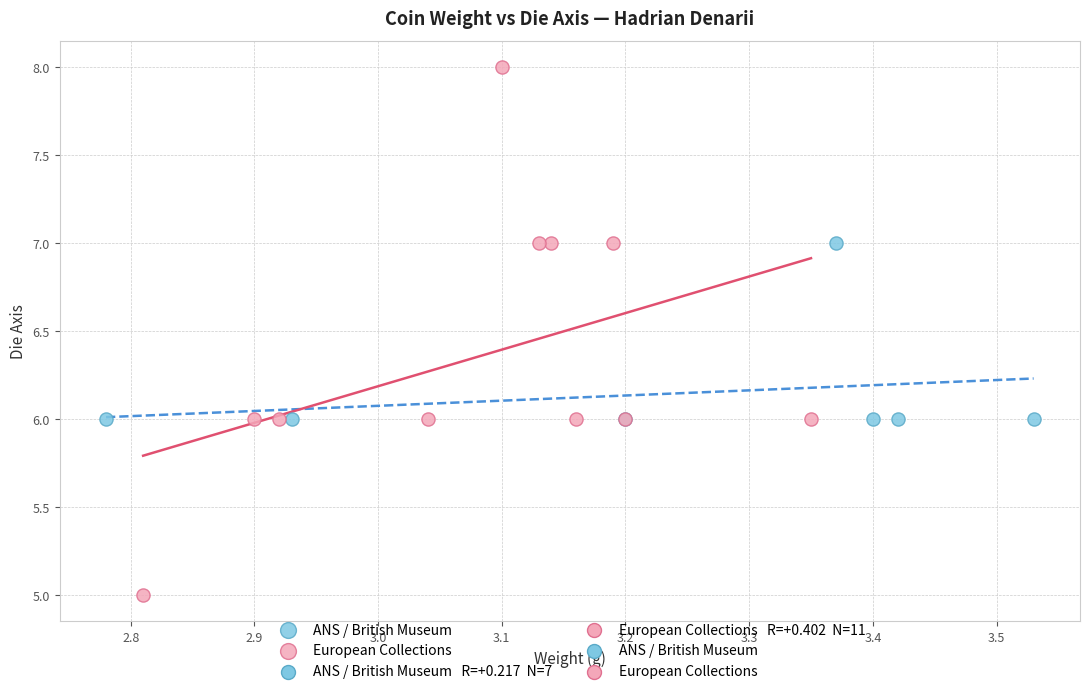

Which series contains the highest Y value?

European Collections